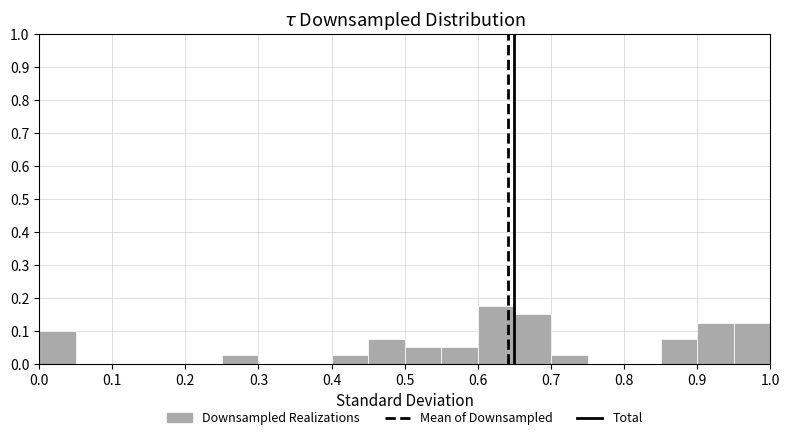

Which range on the x-axis has the tallest bar?

0.60 to 0.65